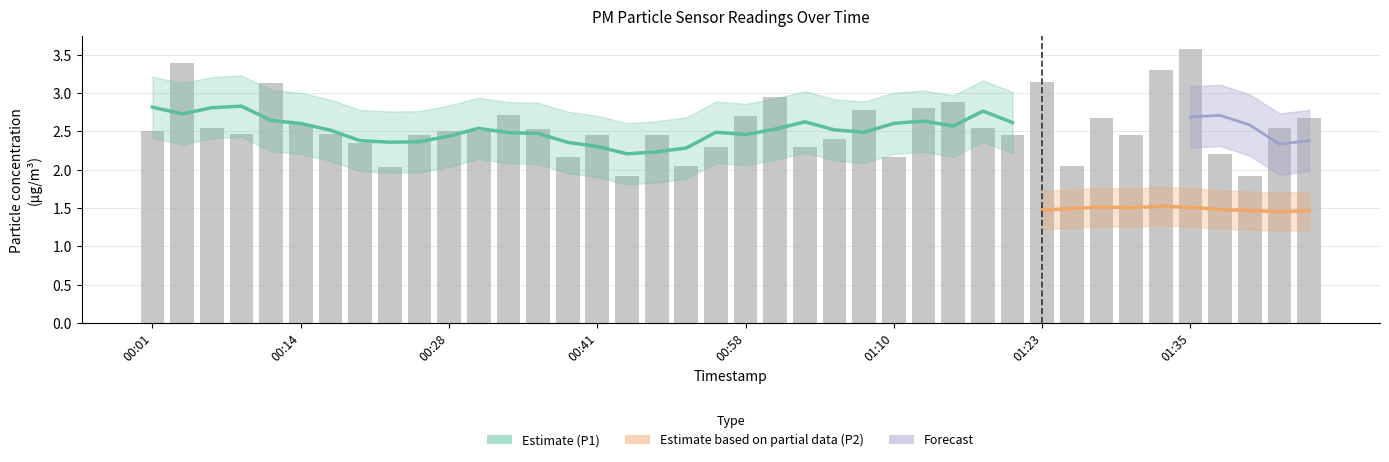

How many bars are there in total?

40